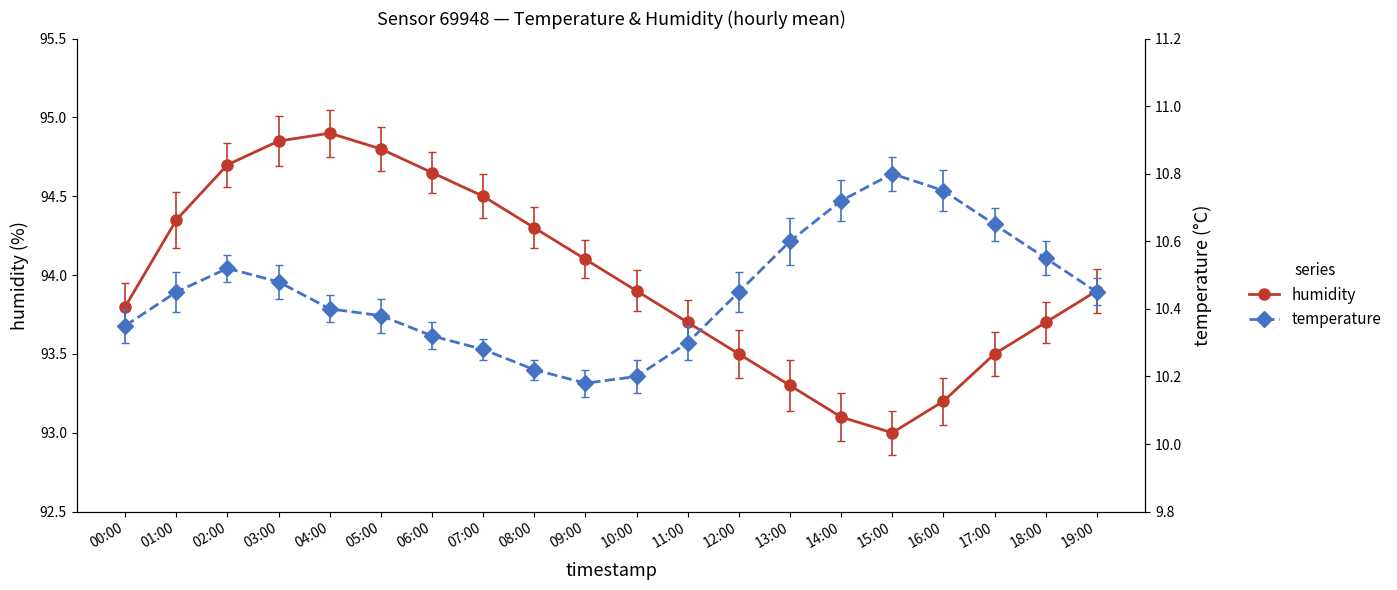

Which category has the lowest value across all series?

09:00